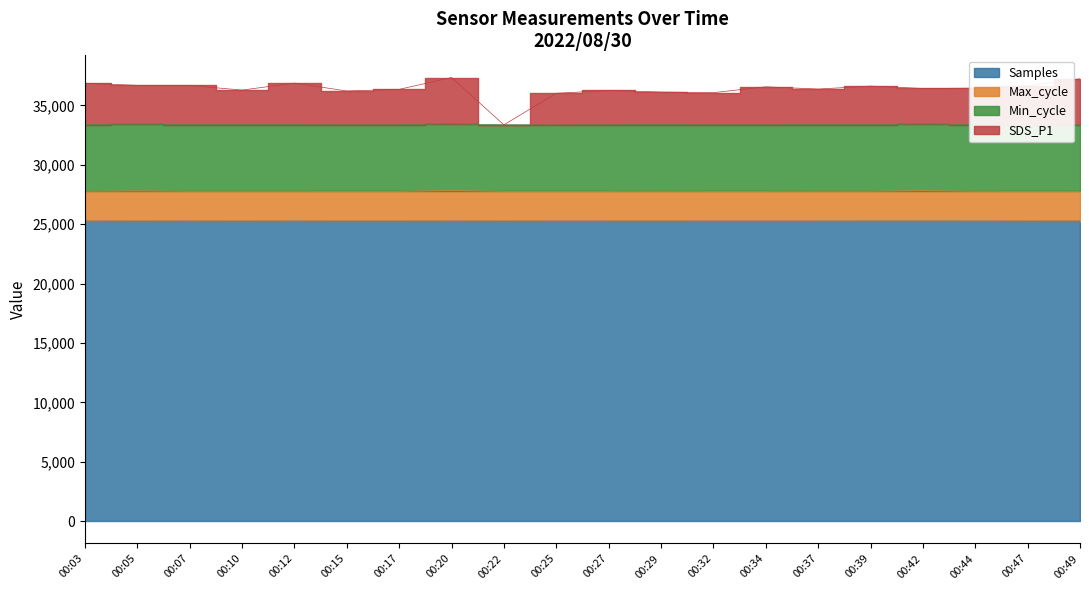

At which category does the chart reach its peak across all series?

00:20